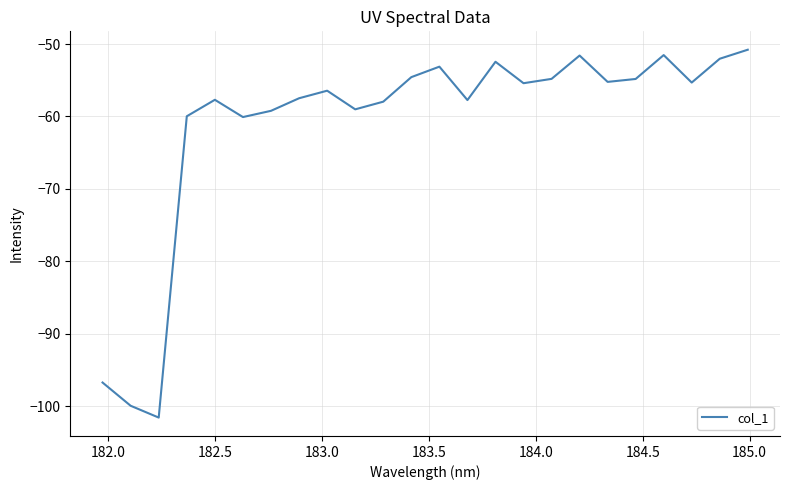

What is the greatest value displayed?

-50.8